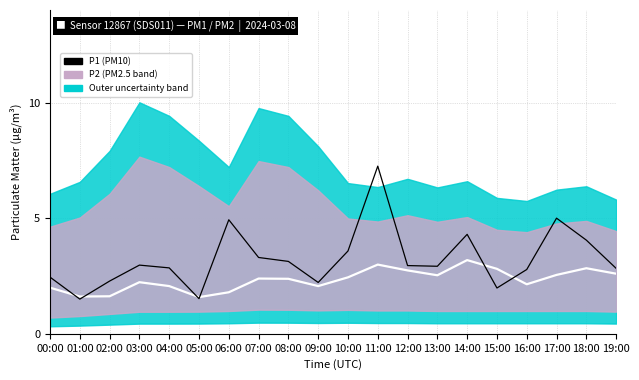

Count the number of categories in the chart.

20